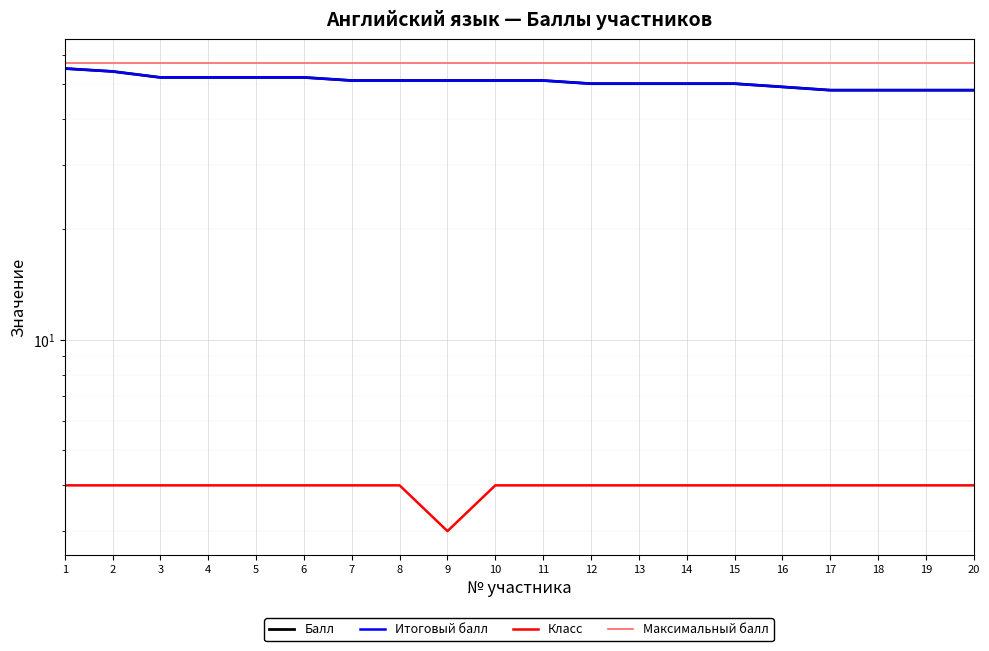

What is the sum of all Балл values?

1013